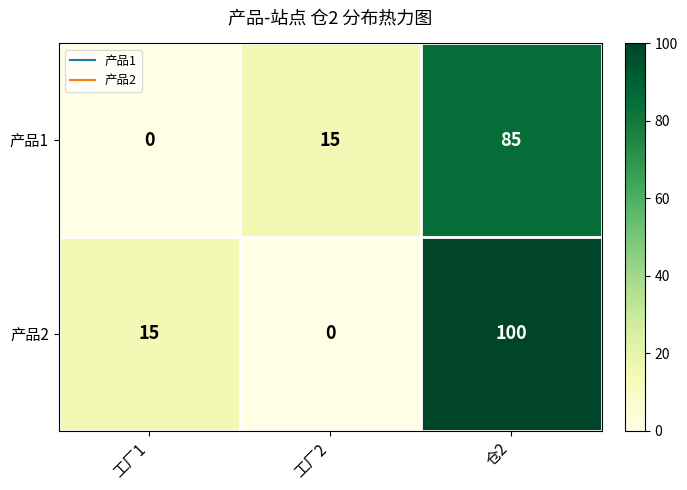

What is the sum of all 产品1 values?

100